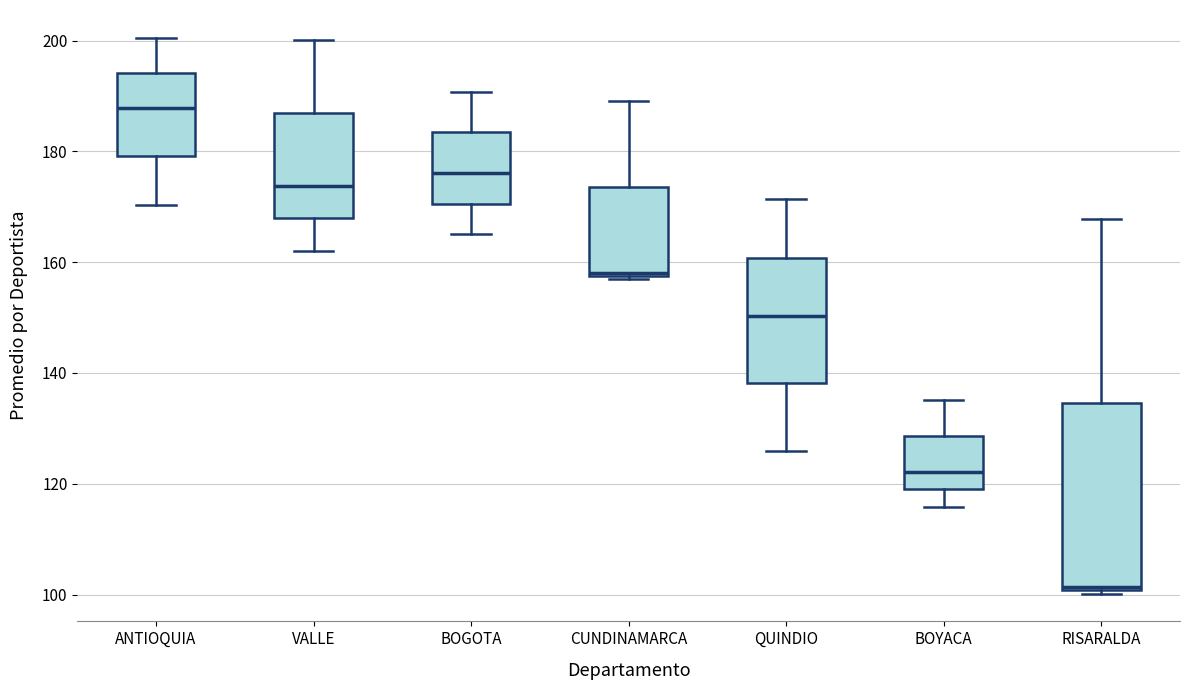

Which box's median line is the highest?

ANTIOQUIA